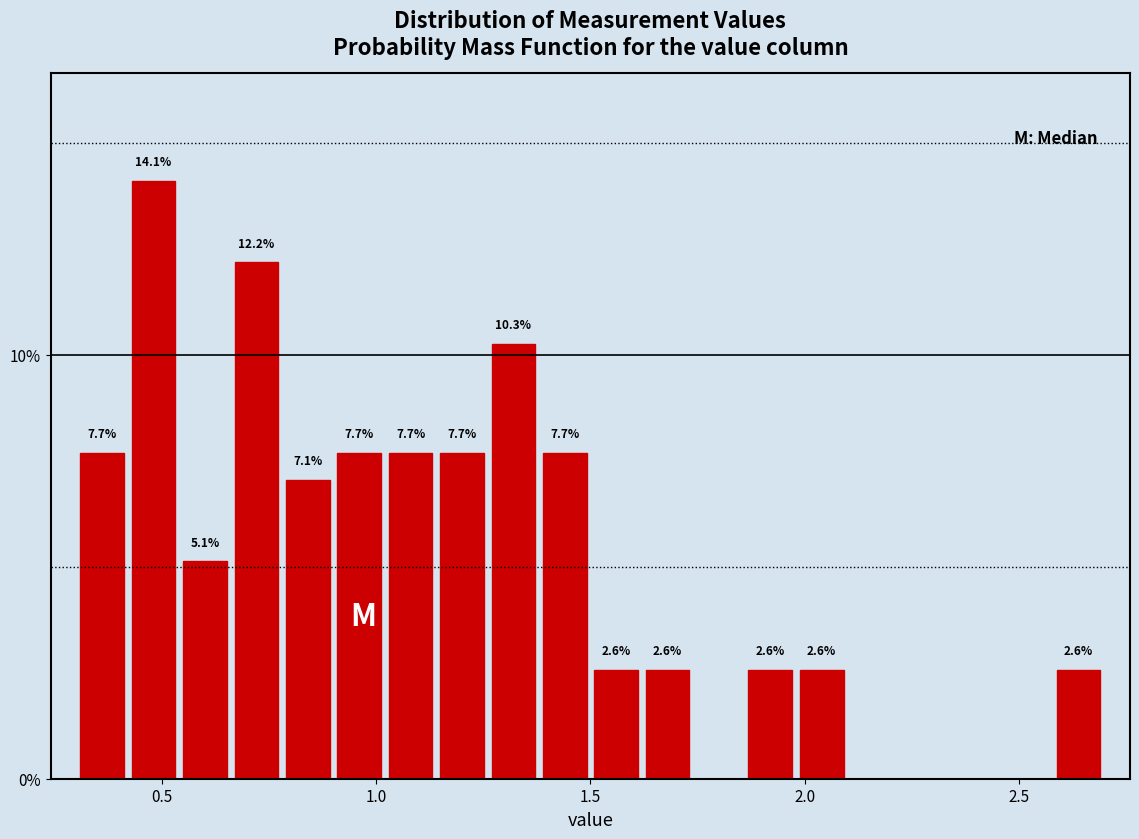

Read against the x-axis, roughly where is the centre of the tallest bar?

0.50